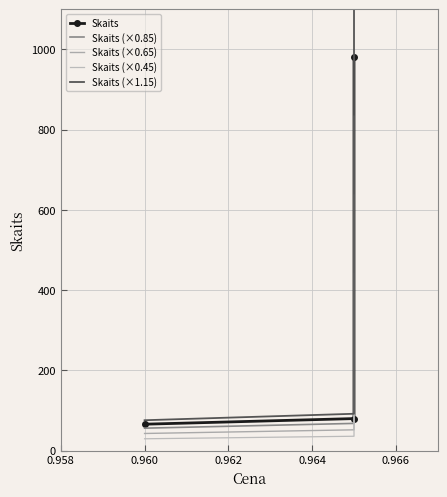

What is the maximum value shown in the chart?

1127.0